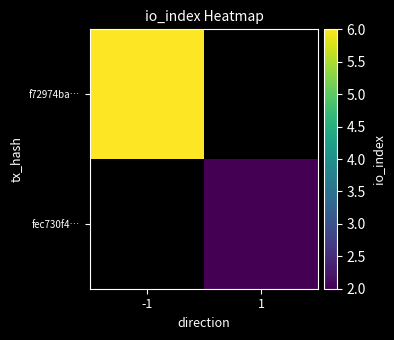

How many data points does each series have?

2